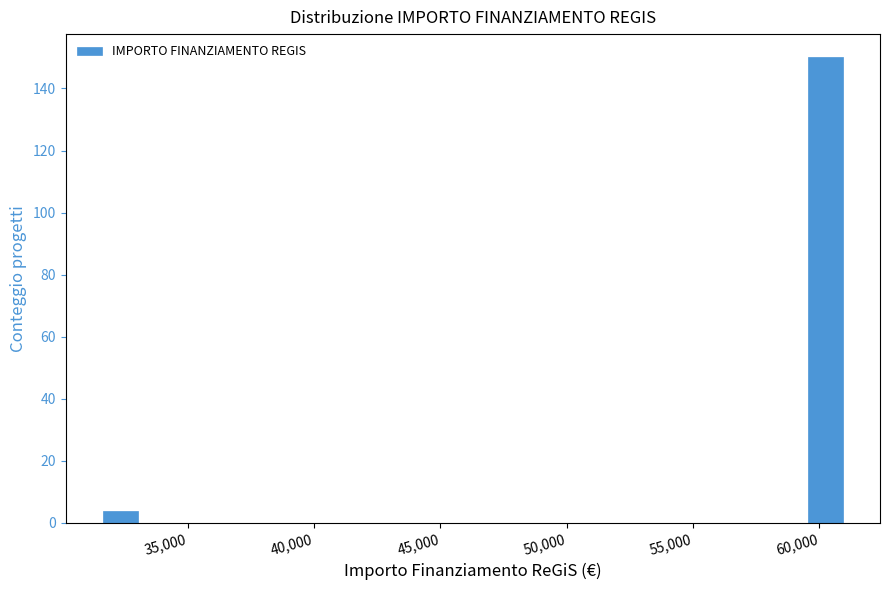

Read against the x-axis, roughly where is the centre of the tallest bar?

60000